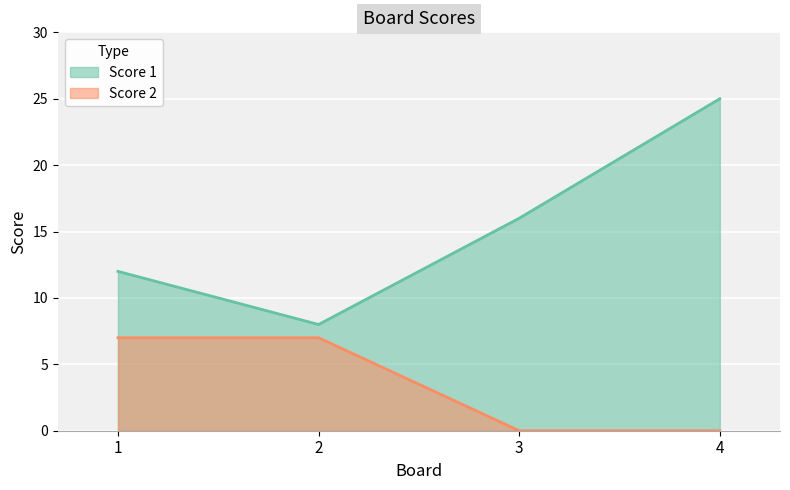

Which series has the widest spread of values?

Score 1